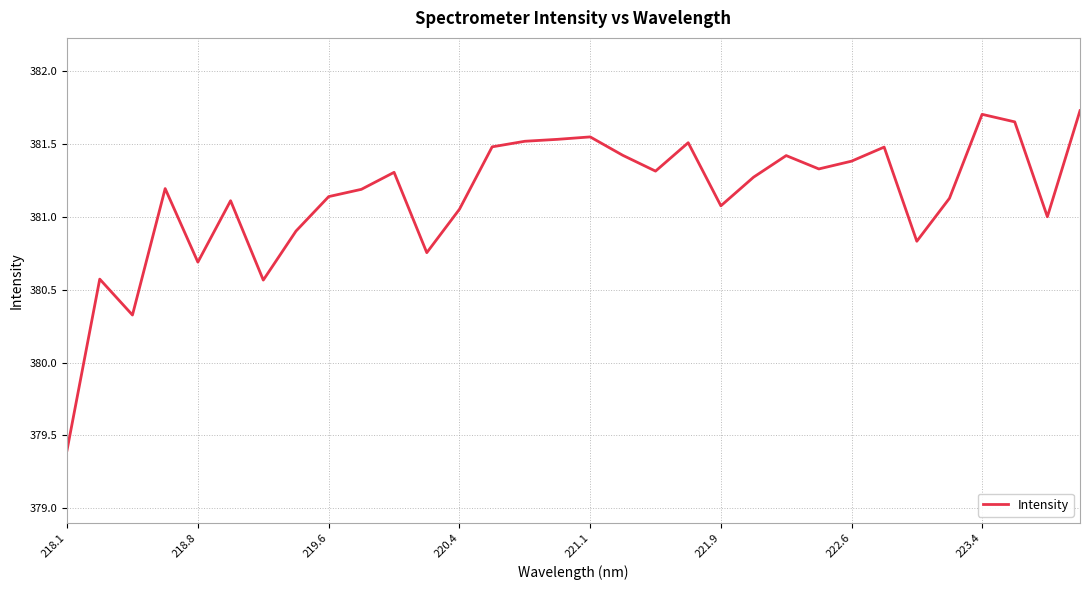

What is the minimum value shown in the chart?

379.4